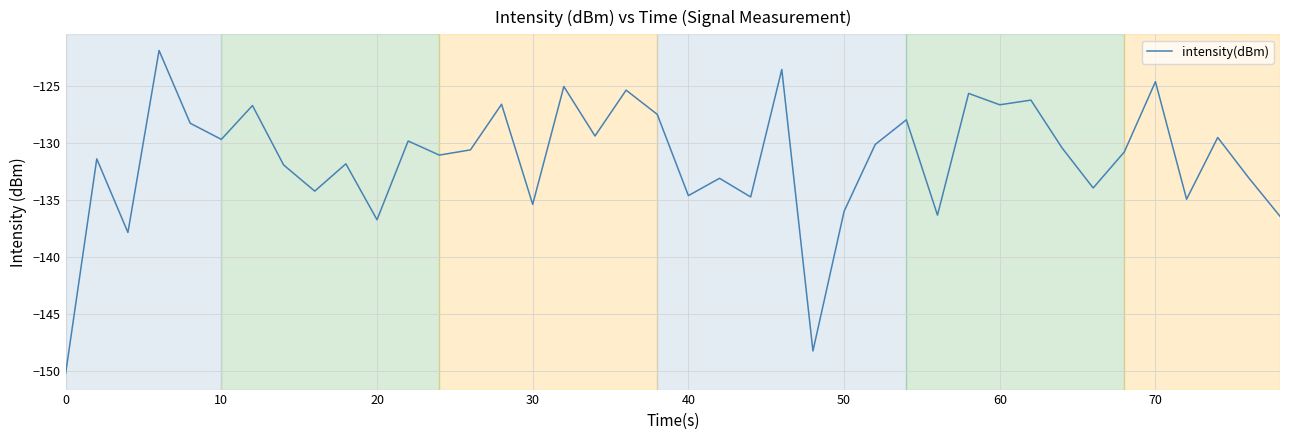

What is the greatest value displayed?

-121.9